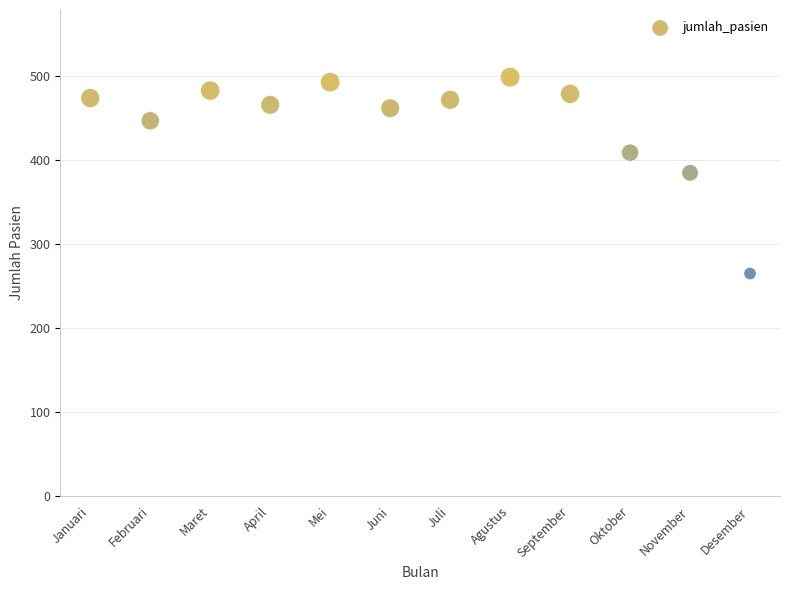

What is the average X value?

6